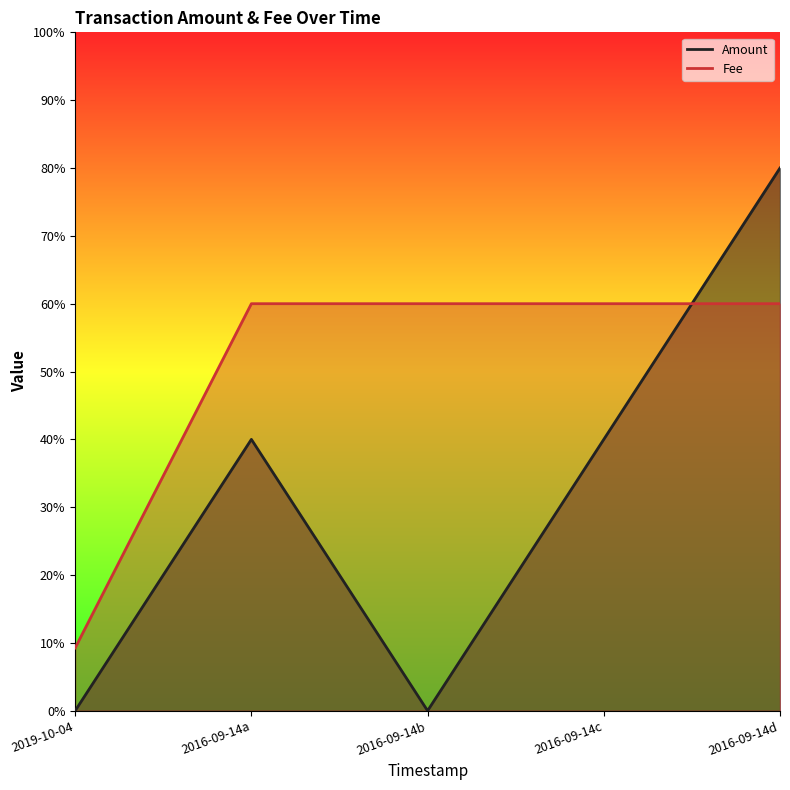

Rank the series by their maximum value, from highest to lowest.

Amount, Fee